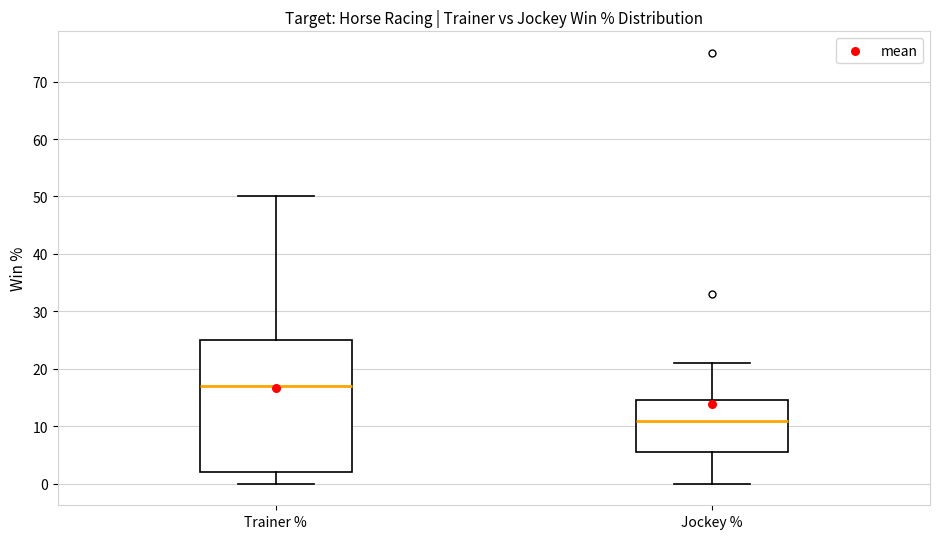

Reading left to right, read every box against the y-axis: the position of its median line, the range the box covers, and the ends of its whiskers. The values are not printed on the chart, so give them approximately, as read against the axis.

Trainer %: median 17, box 2 to 25, whiskers 0 to 50
Jockey %: median 11, box 6 to 15, whiskers 0 to 21